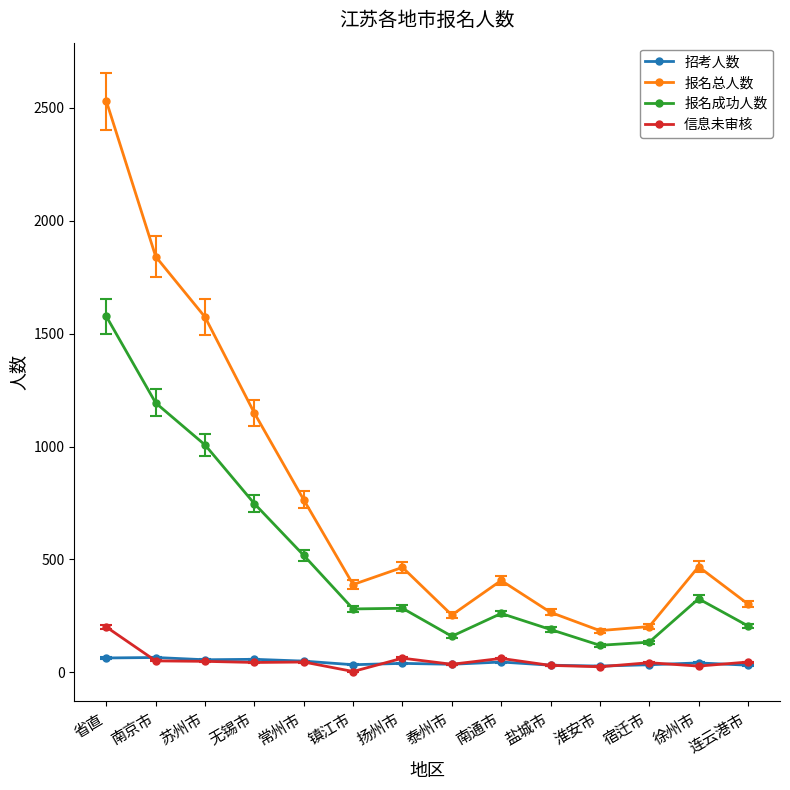

True or false: 信息未审核 and 报名成功人数 cross at least once.

False